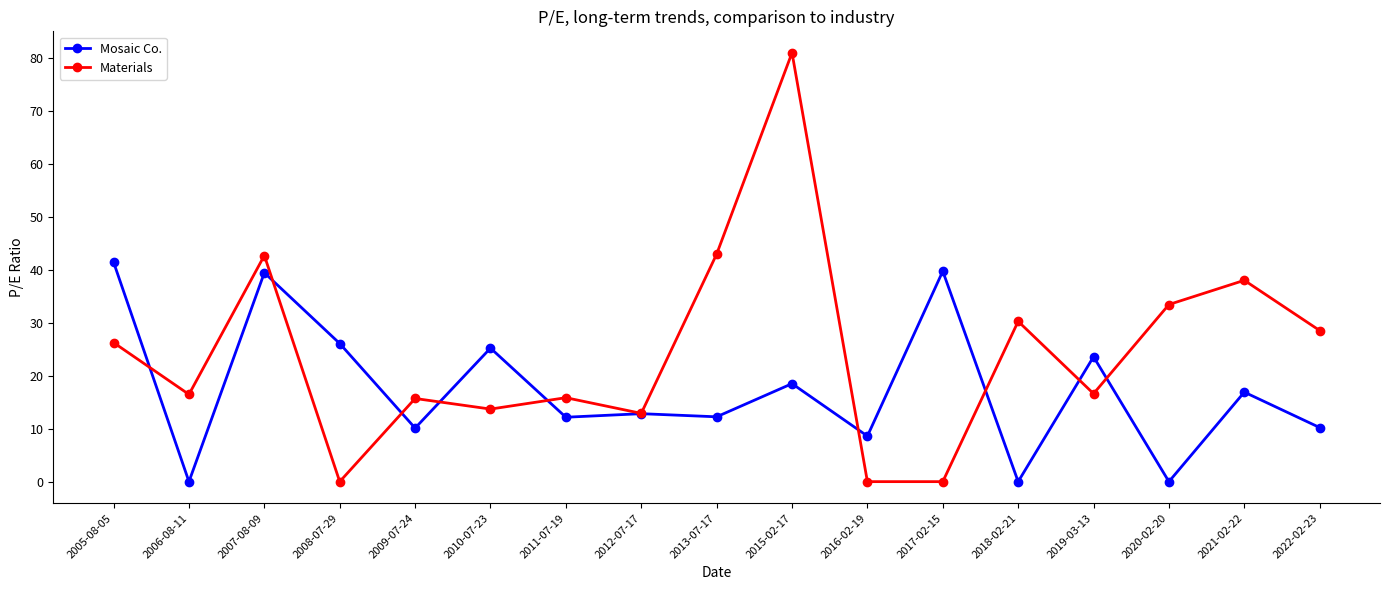

What is the difference between the highest and lowest values at 2016-02-19?

8.6